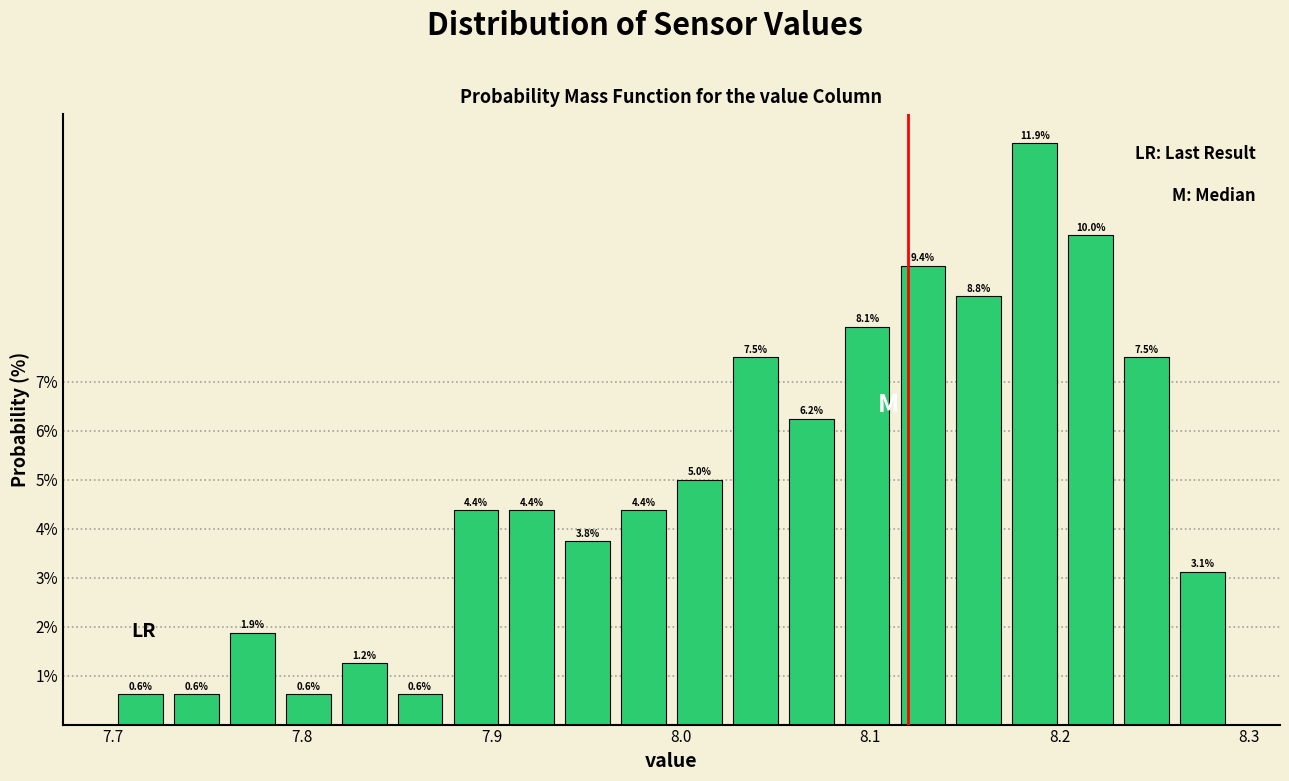

Read against the x-axis, roughly where is the centre of the tallest bar?

8.19